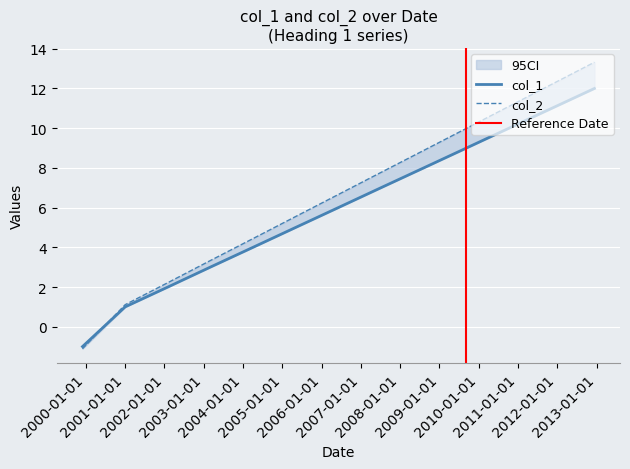

The value of col_1 at 2008-08-08 is 4.8. True or false?

False